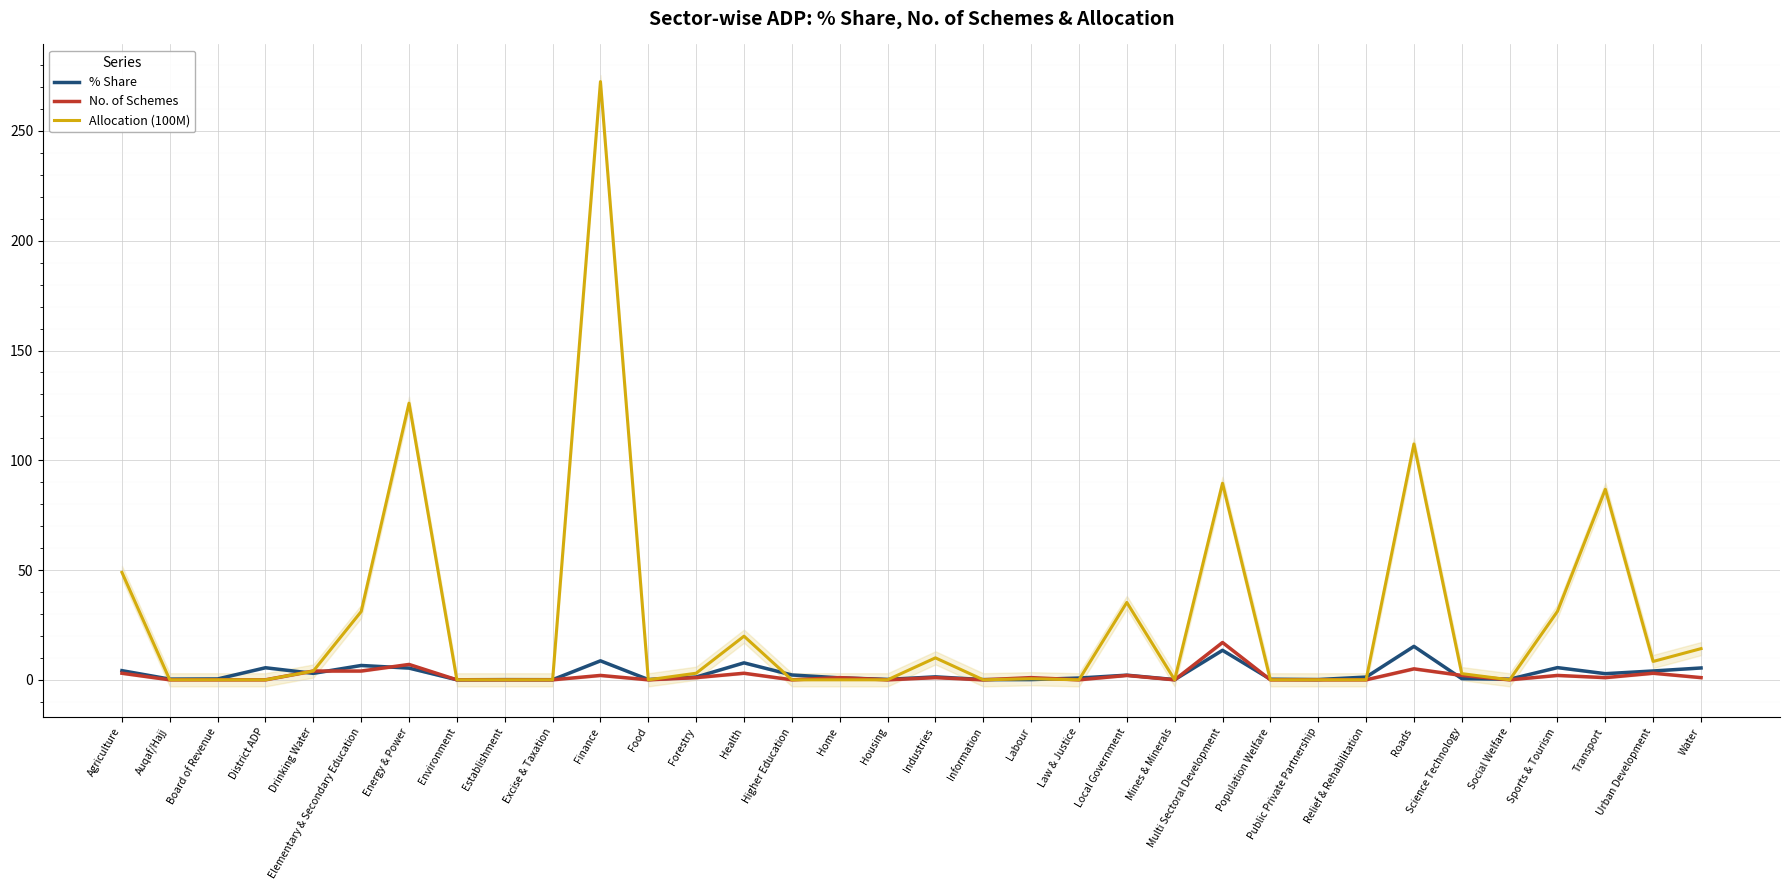

Which series has the largest range (max minus min)?

Allocation (100M)